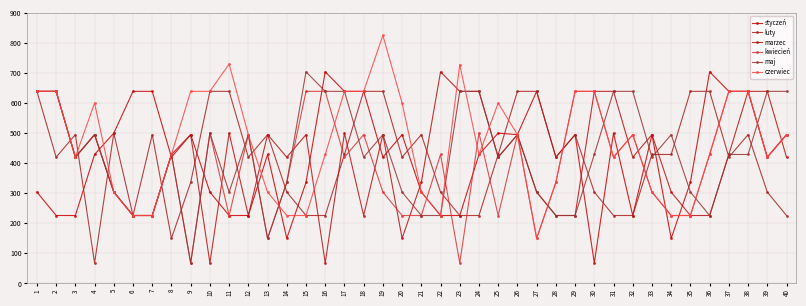

The marzec series shows 500 at 17. True or false?

True